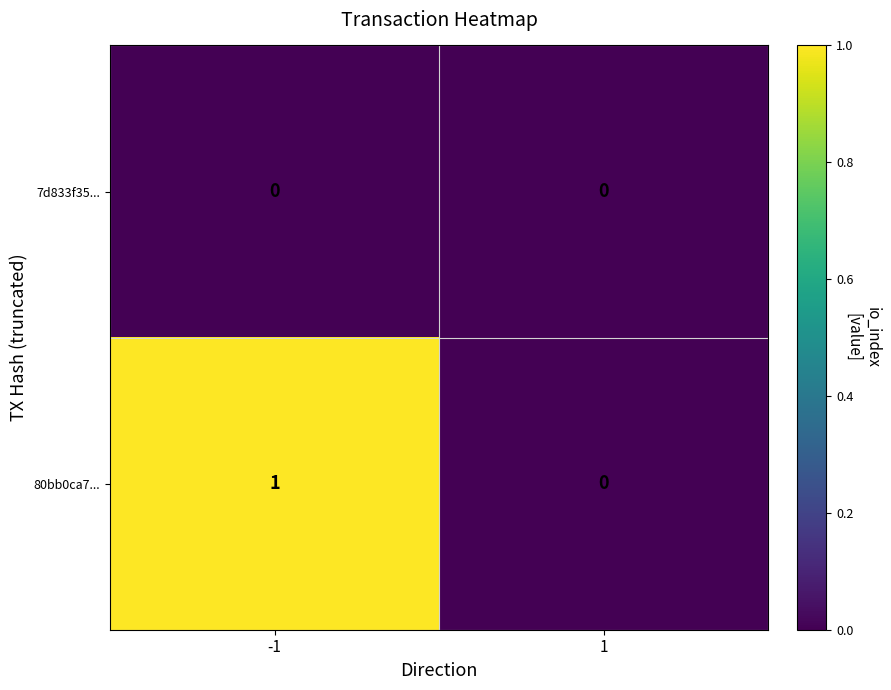

Reading right to left, list all the values displayed in this chart.

7d833f35...: 0	0
80bb0ca7...: 0	1